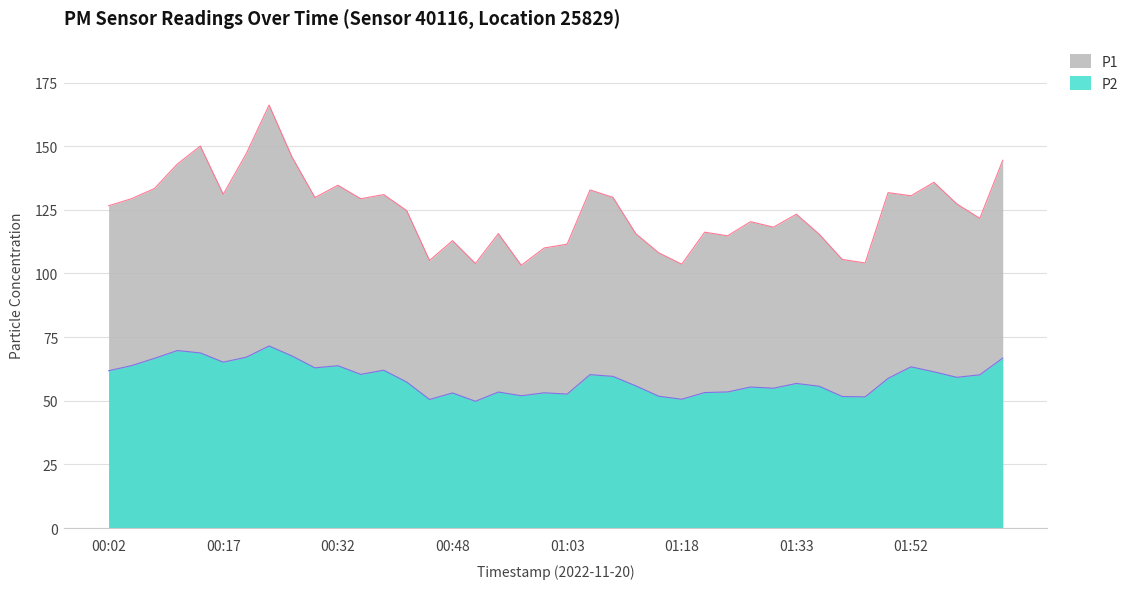

Which series has the largest total across all categories?

P1